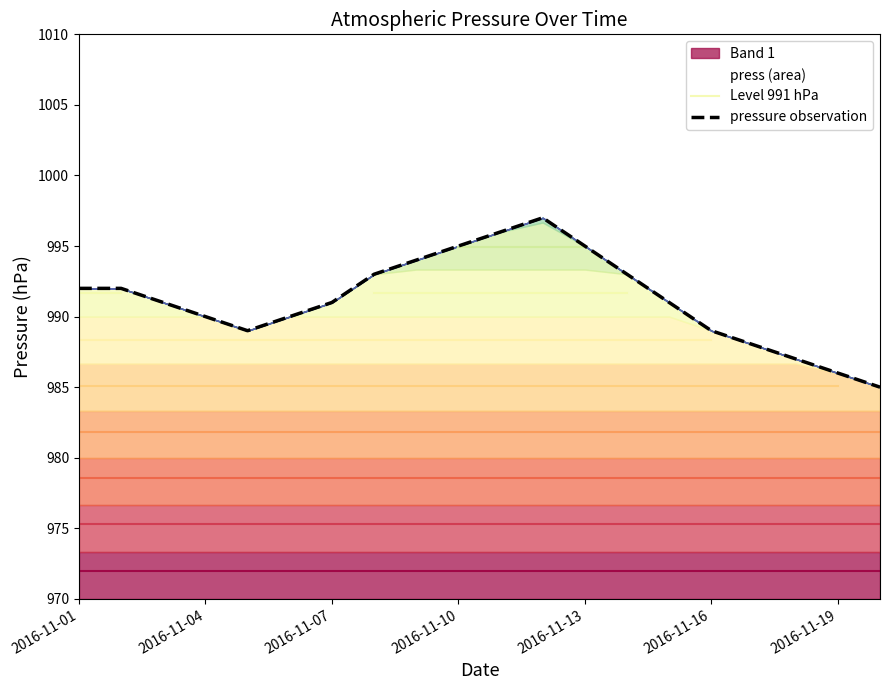

Does the chart display data point markers on the line(s)?

No